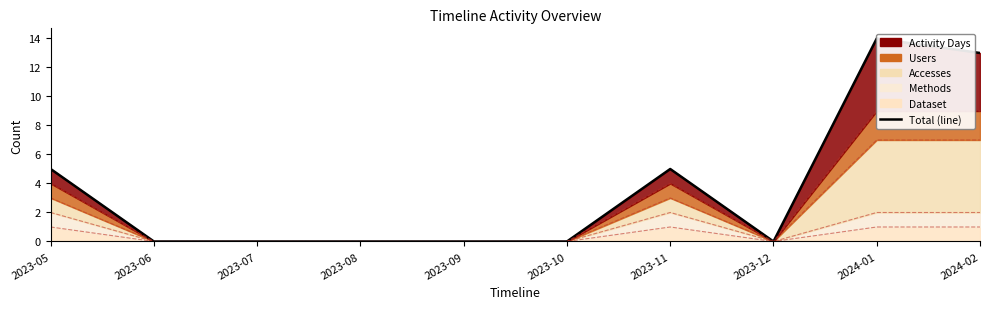

Reading right to left, what are all the values shown in this chart?

13	14	0	5	0	0	0	0	0	5